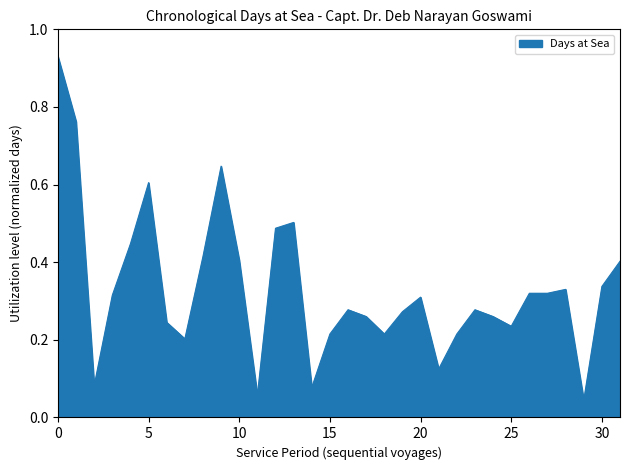

Reading left to right, transcribe all the data shown in this chart.

0.9	0.8	0.1	0.3	0.4	0.6	0.2	0.2	0.4	0.6	0.4	0.1	0.5	0.5	0.1	0.2	0.3	0.3	0.2	0.3	0.3	0.1	0.2	0.3	0.3	0.2	0.3	0.3	0.3	0.0	0.3	0.4